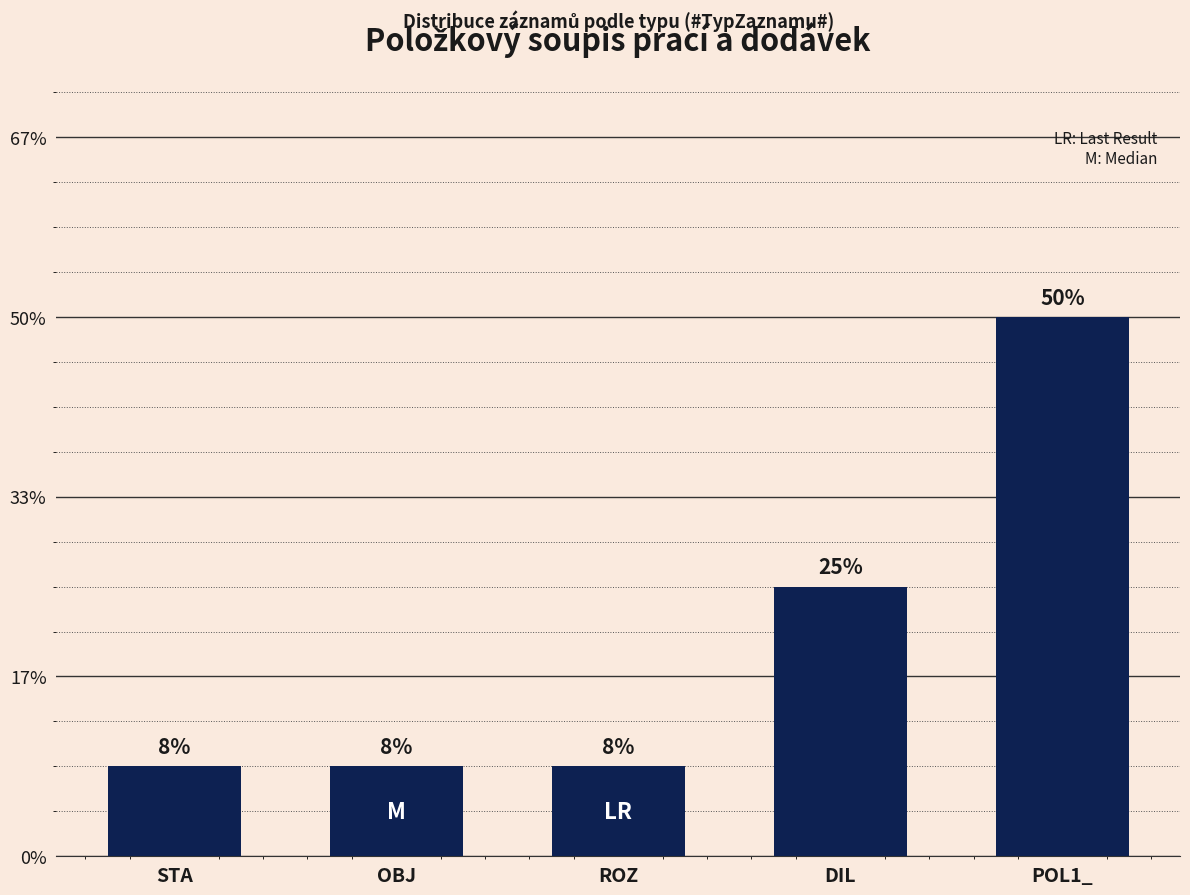

Reading left to right, transcribe all the data shown in this chart.

STA=1	OBJ=1	ROZ=1	DIL=3	POL1_=6